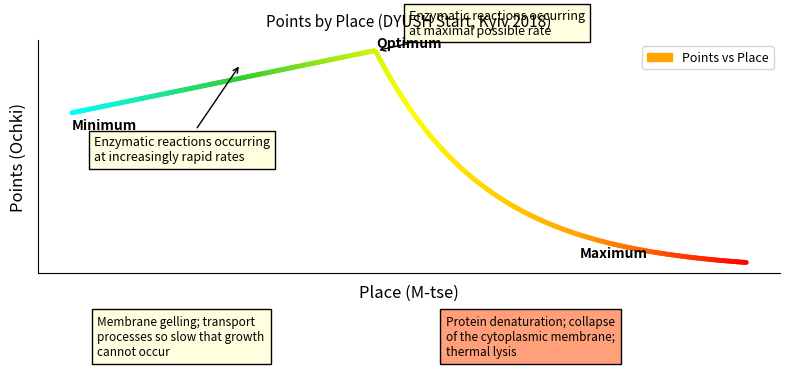

What is the minimum value shown in the chart?

14.3